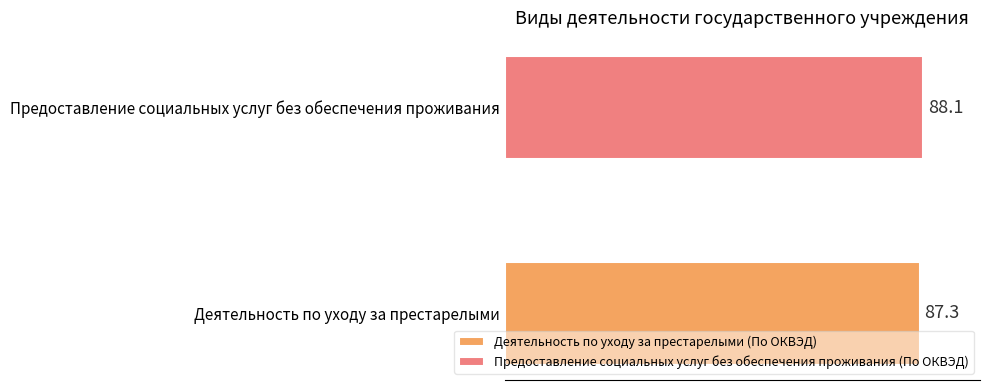

What is the greatest value displayed?

88.1